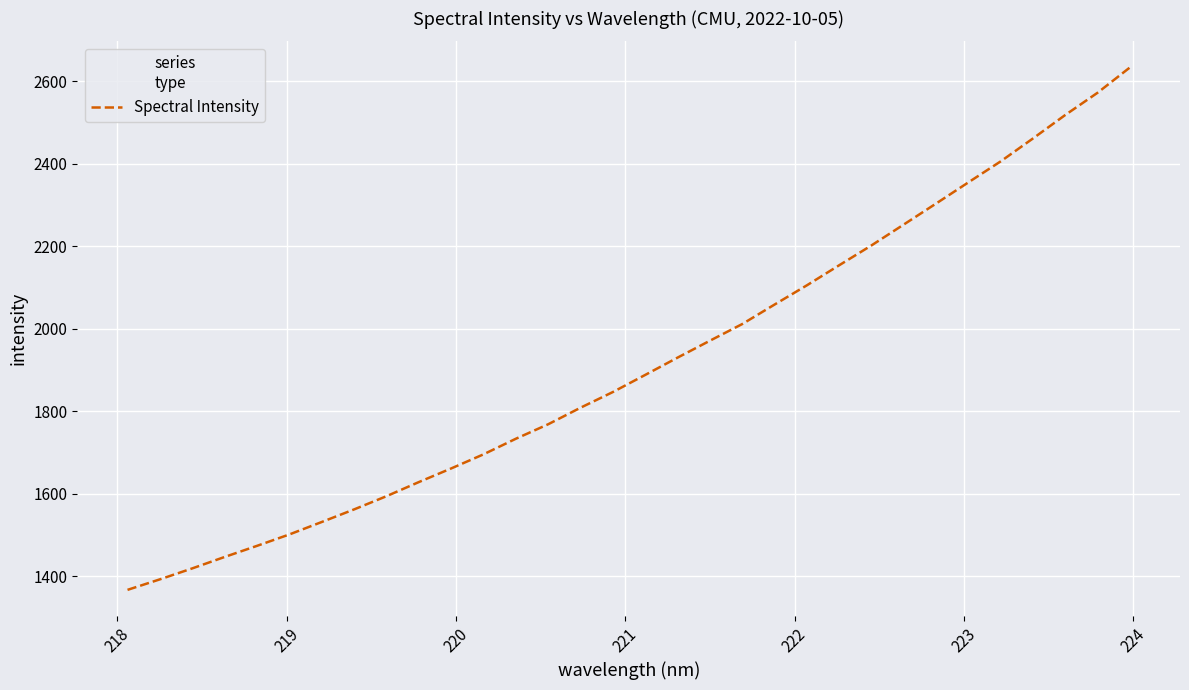

What is the smallest value displayed?

1367.4